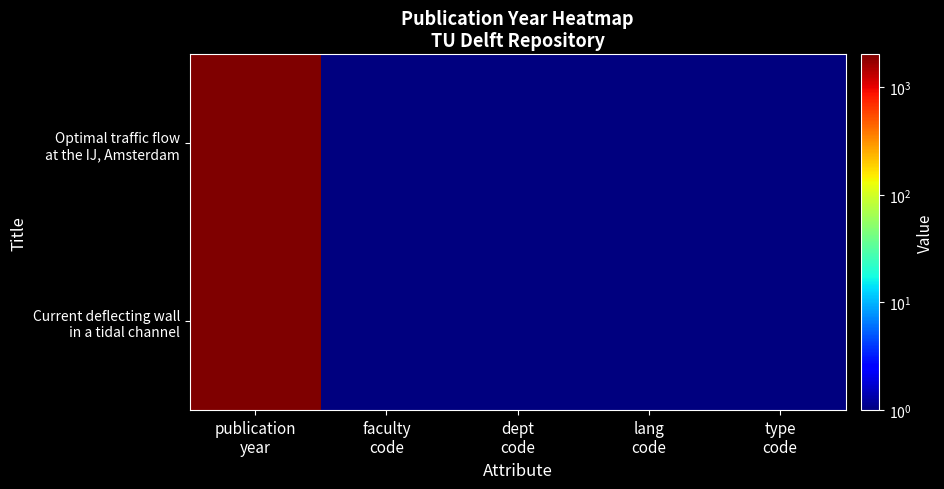

Between publication year and dept code, which series saw the biggest shift?

Optimal traffic flow at the IJ, Amsterdam